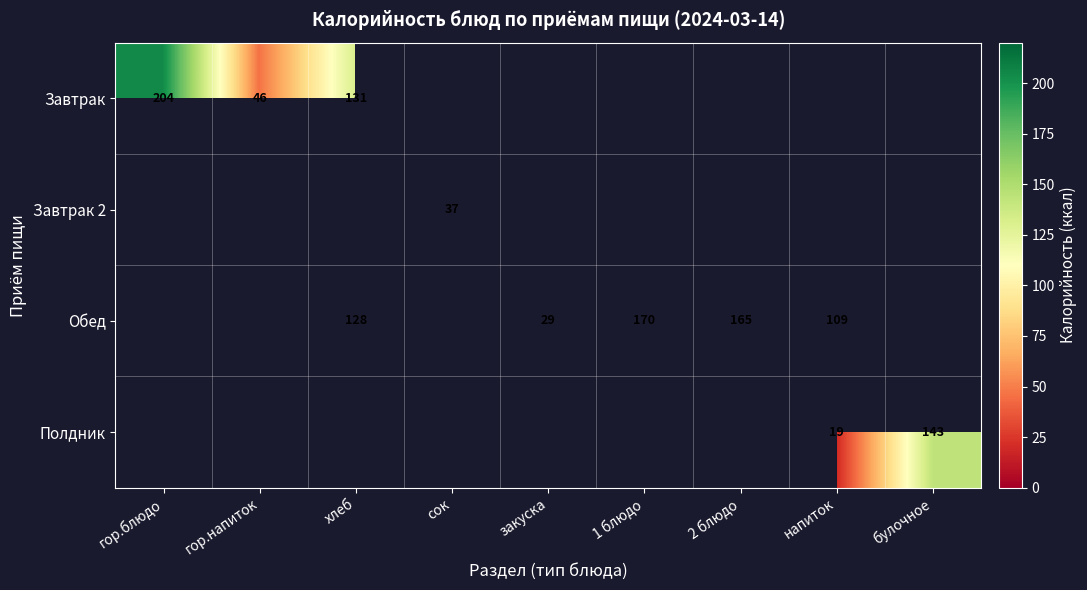

At which category is the sum across all series the highest?

хлеб